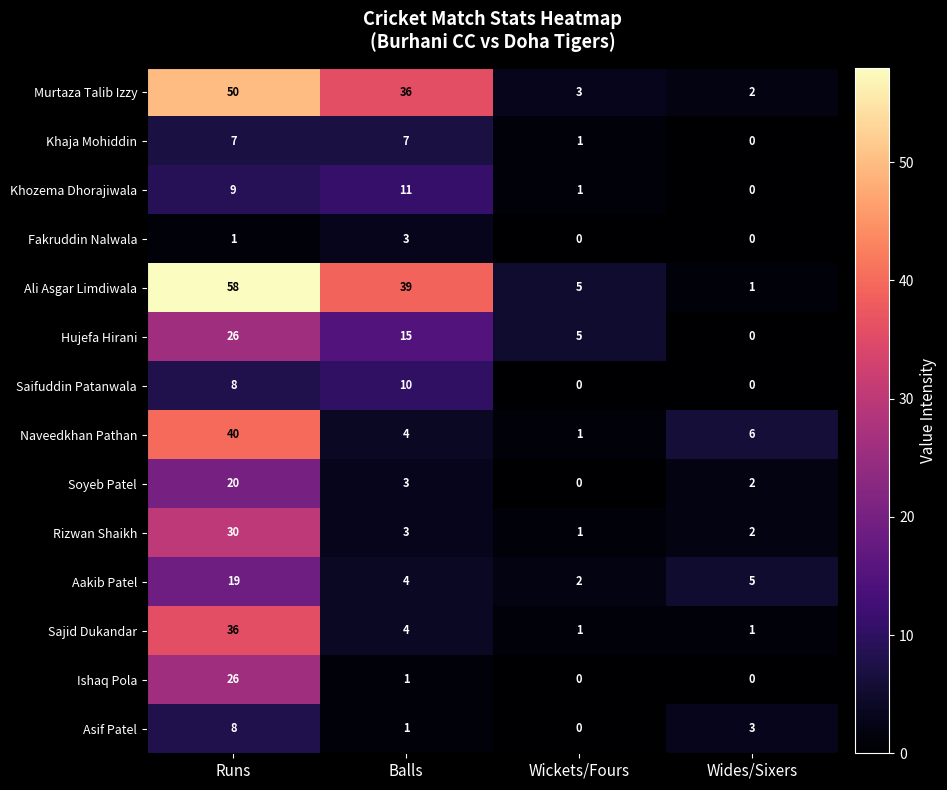

What is the spread (max minus min) of values at Balls?

38